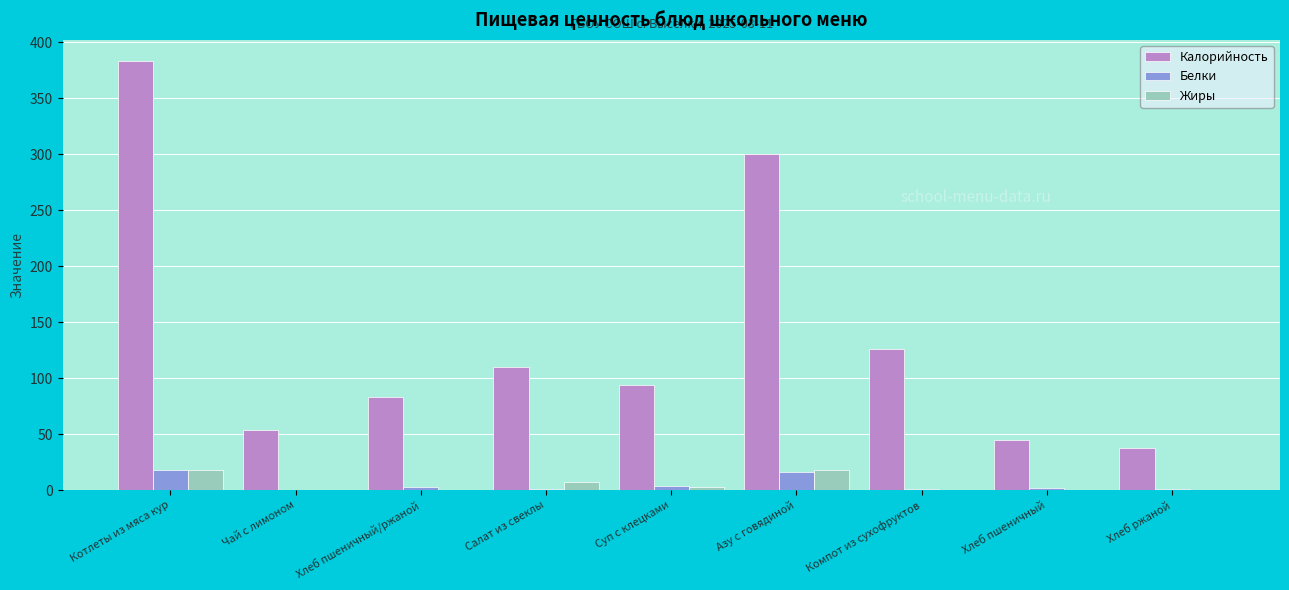

True or false: Калорийность has a value of 126.0 at Компот из сухофруктов.

True